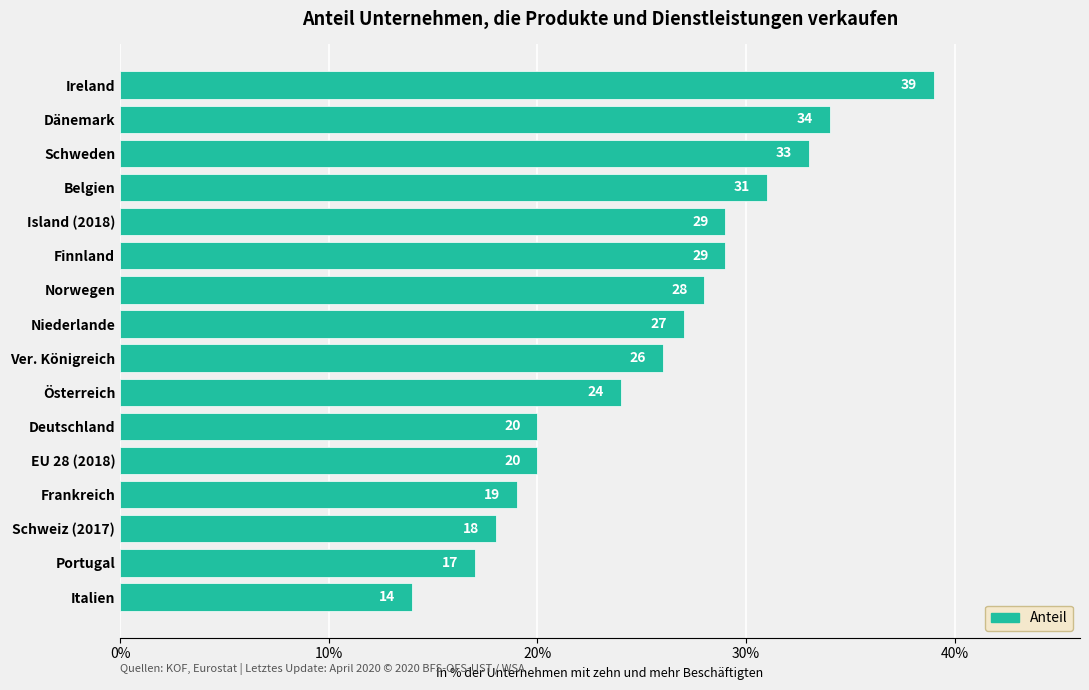

Approximately how many times larger is the value at Portugal compared to Norwegen?

0.6